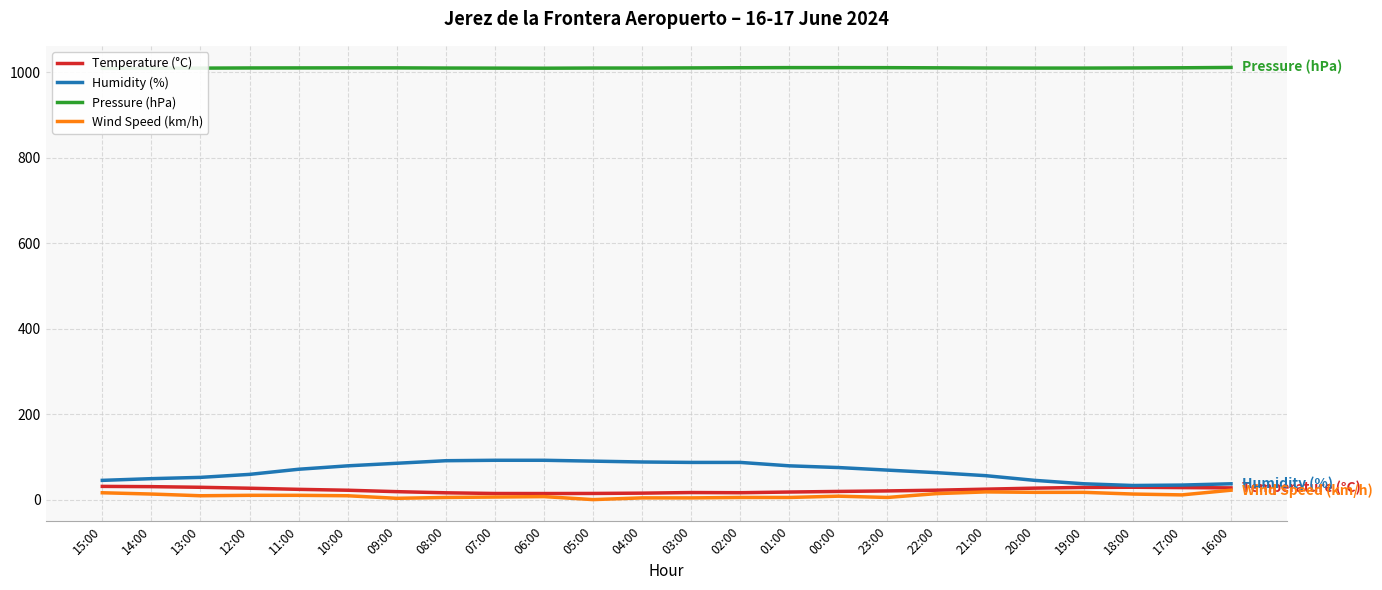

What position from the left is 23:00?

17